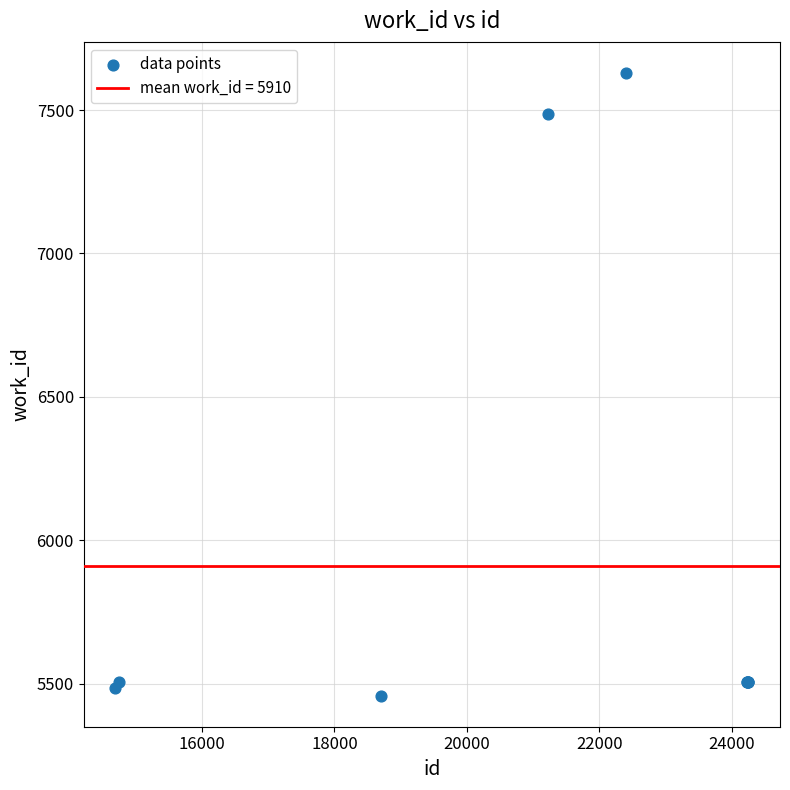

What Y value in the scatter plot is closest to 6543?

7487